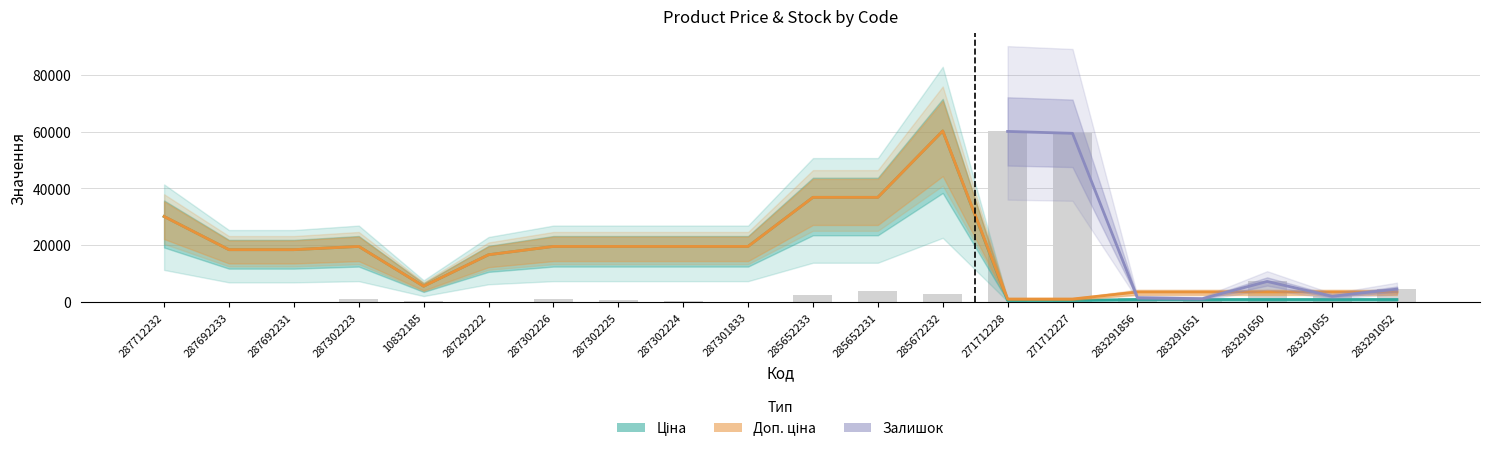

What is the label of the 11th bar from the left?

285652233